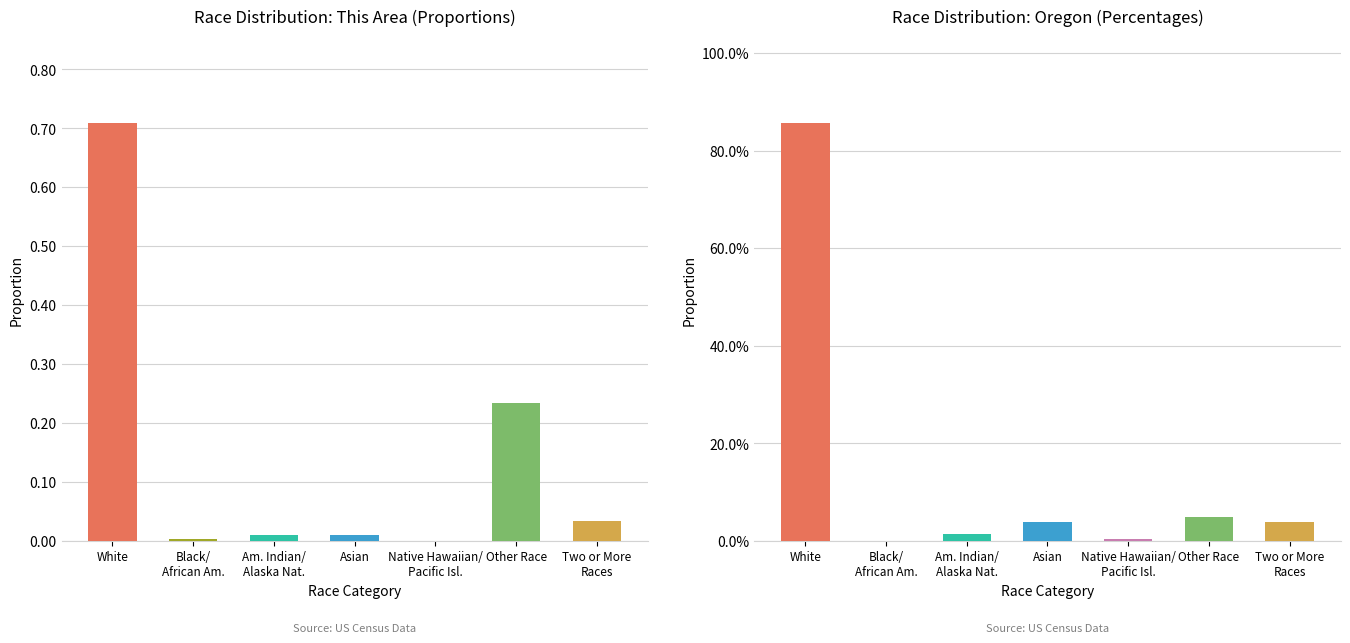

Which series has the largest range (max minus min)?

Oregon